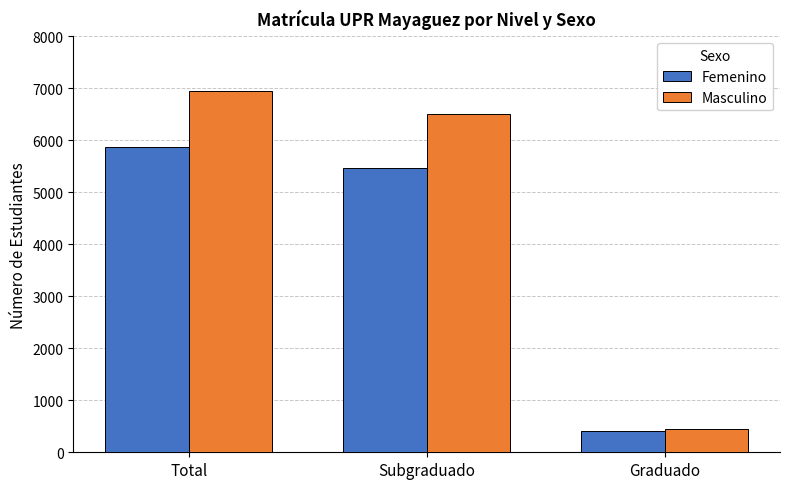

What is the difference between the maximum and second lowest values in the Femenino series?

404